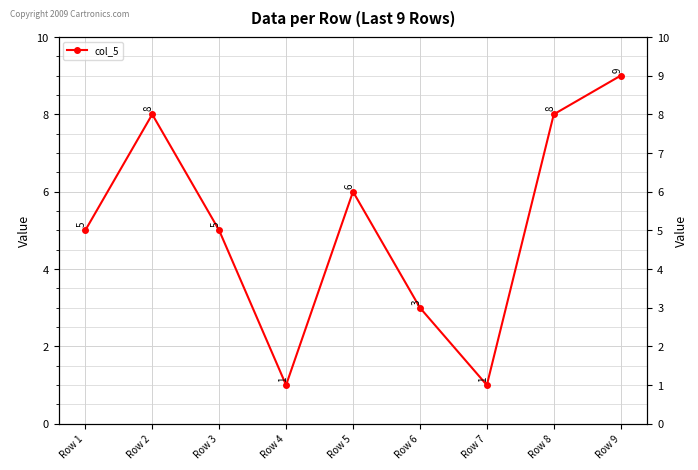

Rank the categories by value from highest to lowest.

Row 9, Row 2, Row 8, Row 5, Row 1, Row 3, Row 6, Row 4, Row 7